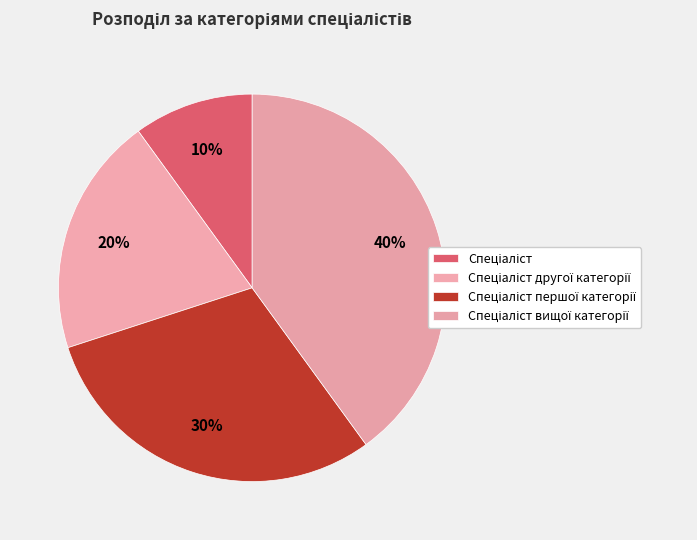

What percentage is the Спеціаліст першої категорії slice, to the nearest percent?

30%